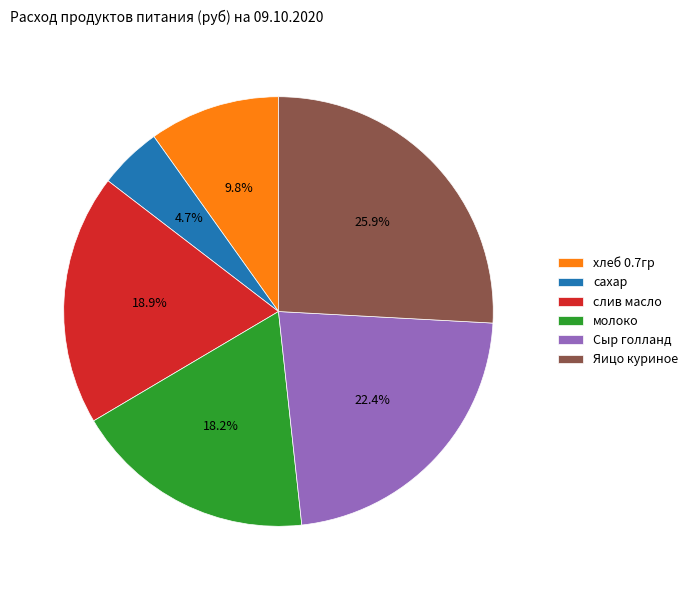

To the nearest percent, what is the difference between the largest and smallest slice percentages?

21%